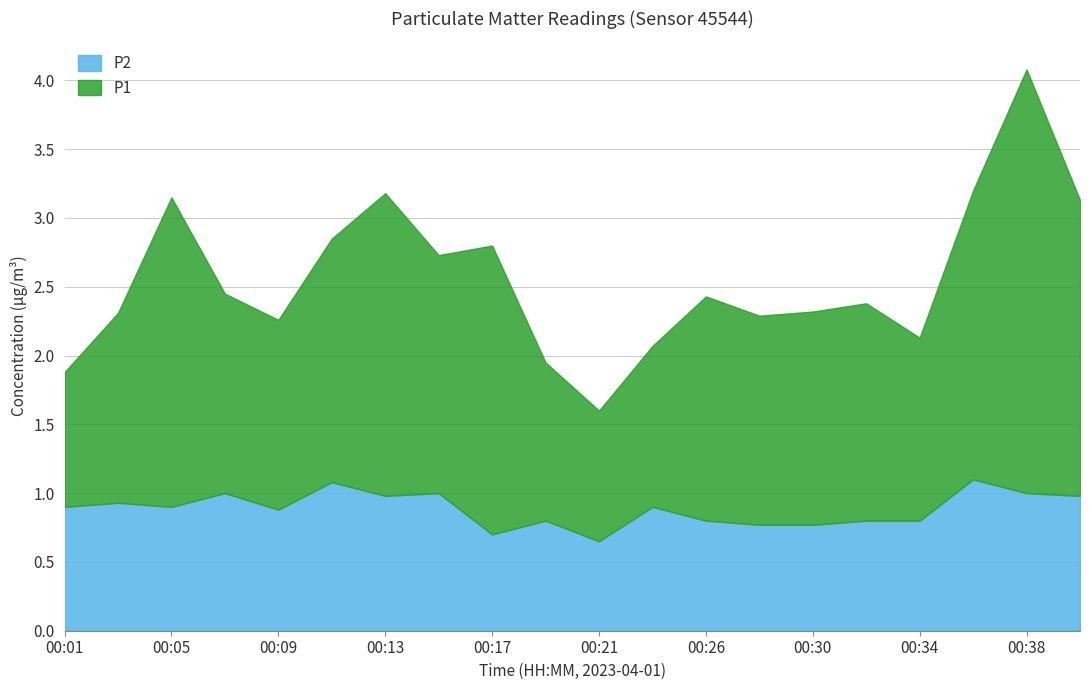

How many interior local peaks does the P1 series have?

6